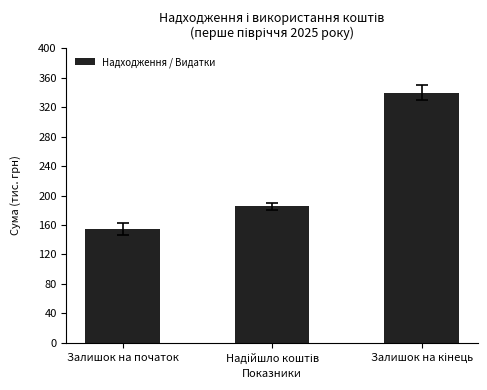

What is the sum of all values?

679.8